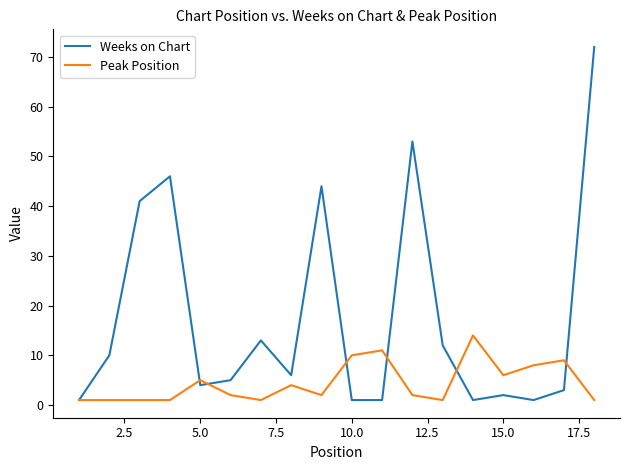

What is the maximum value for Peak Position?

14